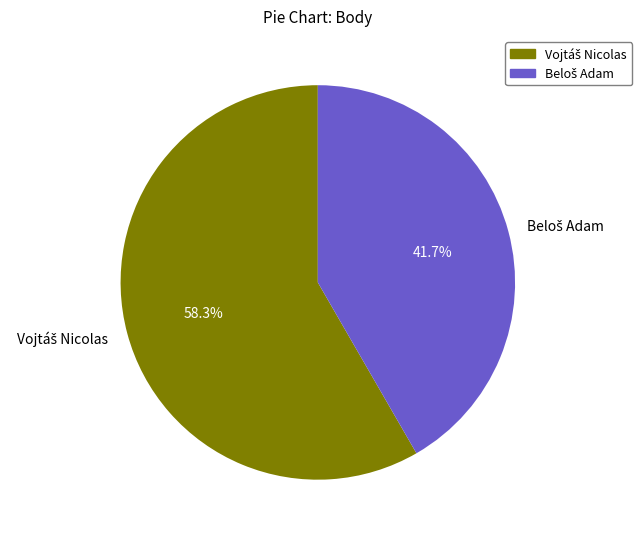

Do Vojtáš Nicolas and Beloš Adam together represent more than half of the pie?

Yes